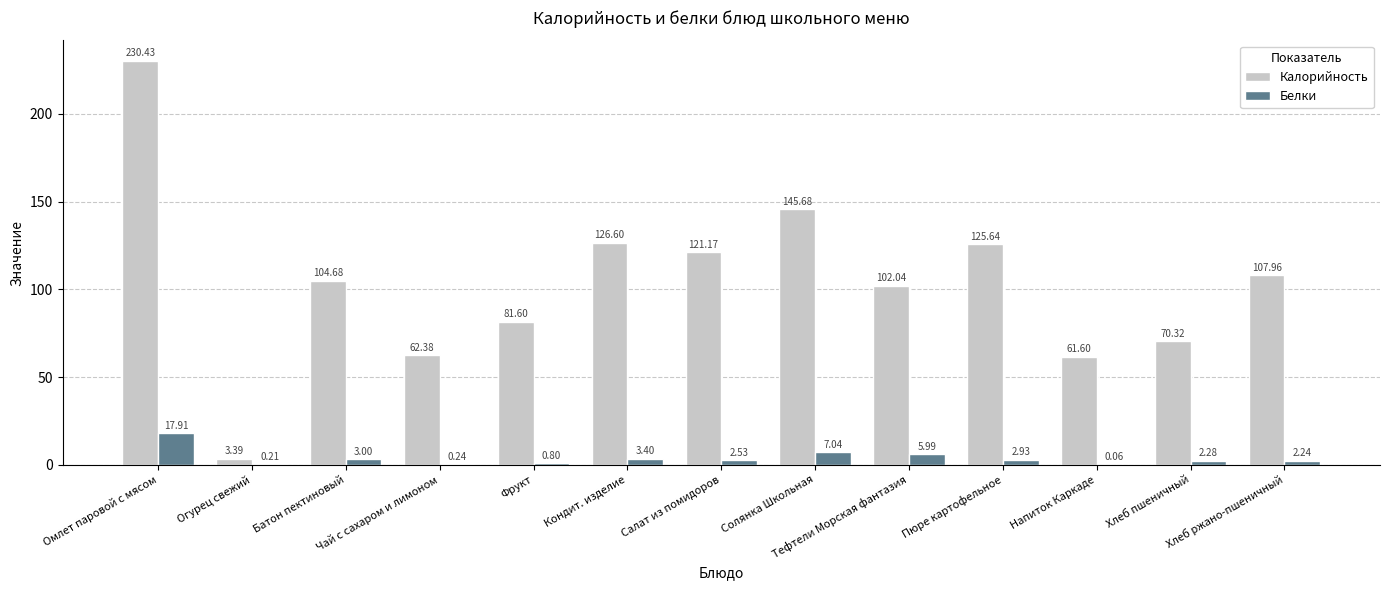

What is the difference between the second highest and second lowest values in the Калорийность series?

84.1